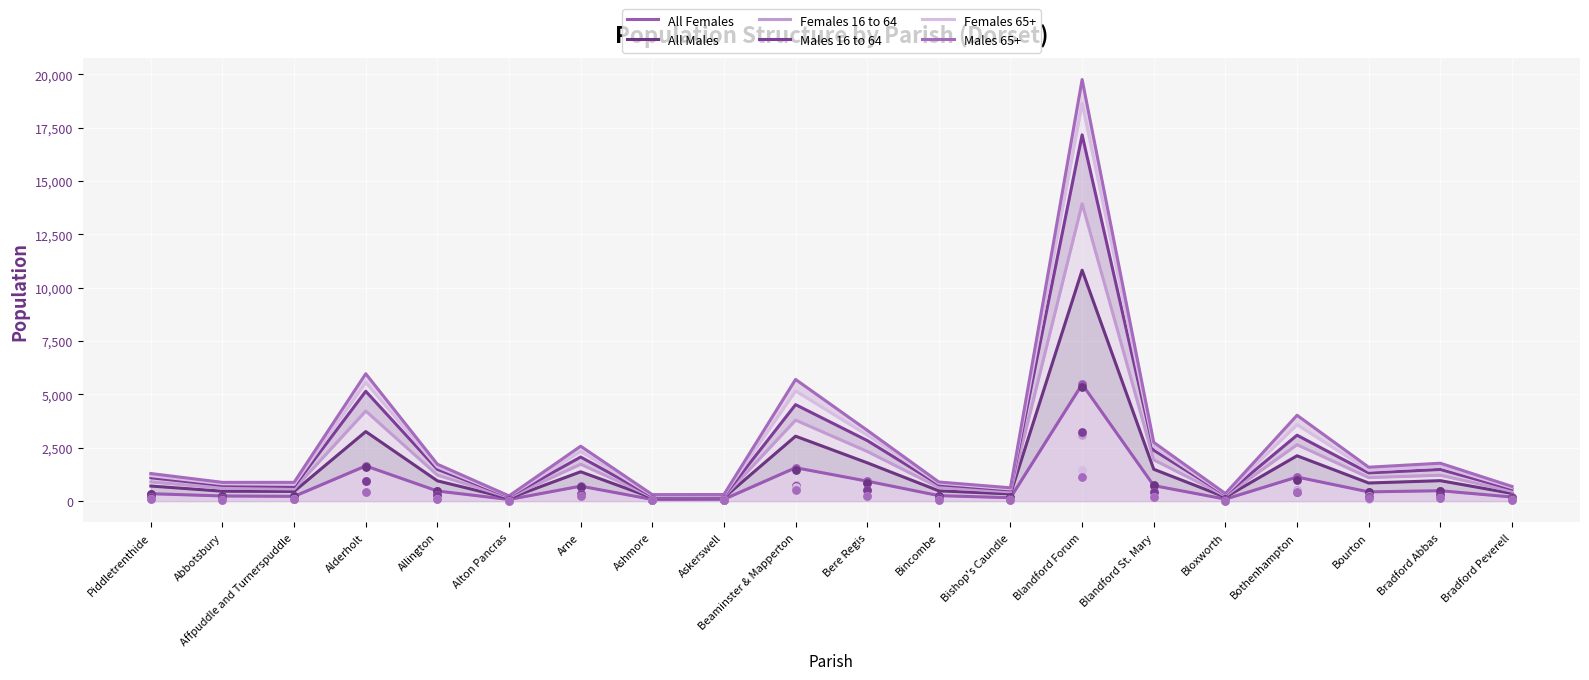

At which category is the sum across all series the highest?

Blandford Forum